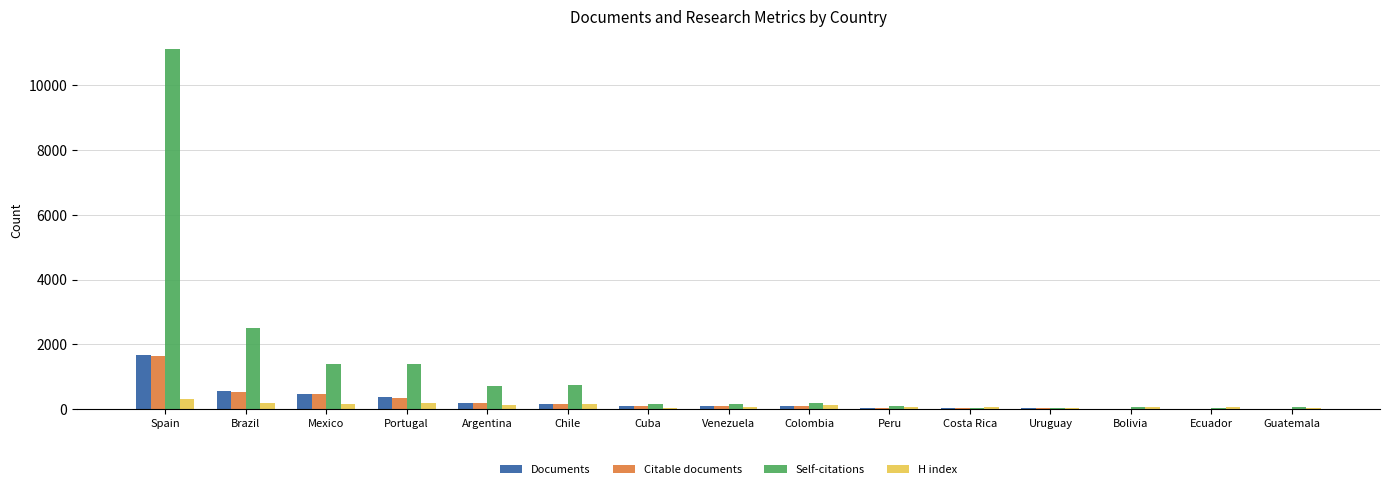

At which label does Citable documents first exceed 90?

Spain